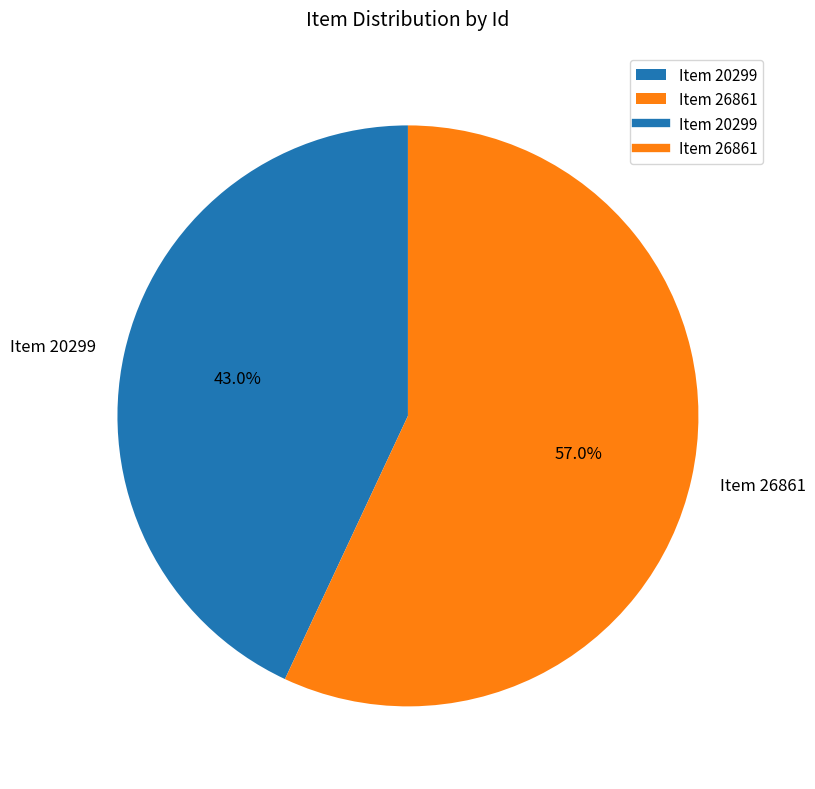

What percentage do Item 20299 and Item 26861 together represent?

100.0%